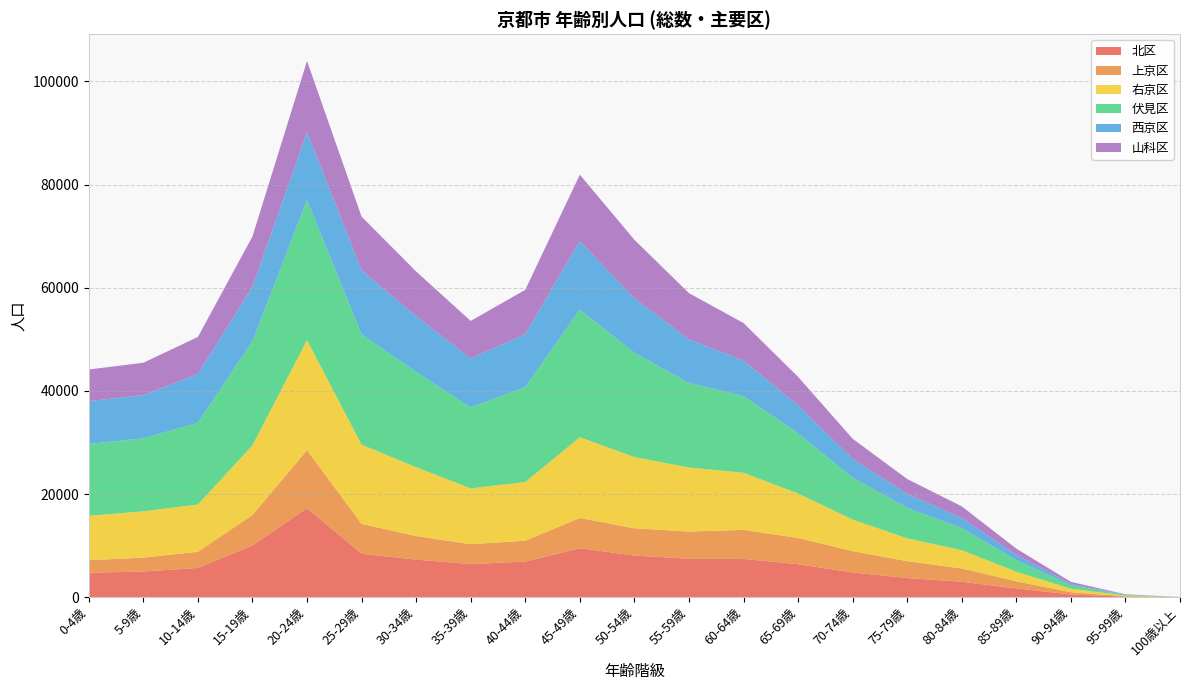

Reading right to left, what are all the values shown in this chart?

北区: 100歳以上=11	95-99歳=102	90-94歳=535	85-89歳=1699	80-84歳=2995	75-79歳=3705	70-74歳=4783	65-69歳=6391	60-64歳=7412	55-59歳=7451	50-54歳=8077	45-49歳=9492	40-44歳=6894	35-39歳=6420	30-34歳=7279	25-29歳=8411	20-24歳=17254	15-19歳=10037	10-14歳=5675	5-9歳=4979	0-4歳=4732
上京区: 100歳以上=9	95-99歳=80	90-94歳=428	85-89歳=1370	80-84歳=2571	75-79歳=3276	70-74歳=4147	65-69歳=5091	60-64歳=5633	55-59歳=5266	50-54歳=5270	45-49歳=5870	40-44歳=4042	35-39歳=3853	30-34歳=4572	25-29歳=5798	20-24歳=11240	15-19歳=5901	10-14歳=3129	5-9歳=2695	0-4歳=2431
右京区: 100歳以上=2	95-99歳=137	90-94歳=676	85-89歳=1870	80-84歳=3544	75-79歳=4416	70-74歳=6111	65-69歳=8620	60-64歳=11074	55-59歳=12422	50-54歳=13815	45-49歳=15654	40-44歳=11392	35-39歳=10820	30-34歳=13342	25-29歳=15358	20-24歳=21337	15-19歳=13504	10-14歳=9167	5-9歳=8972	0-4歳=8595
伏見区: 100歳以上=13	95-99歳=123	90-94歳=663	85-89歳=2264	80-84歳=4277	75-79歳=5922	70-74歳=8109	65-69歳=11651	60-64歳=14869	55-59歳=16402	50-54歳=20215	45-49歳=24753	40-44歳=18396	35-39歳=15693	30-34歳=18458	25-29歳=21402	20-24歳=27144	15-19歳=20196	10-14歳=15830	5-9歳=14145	0-4歳=13954
西京区: 100歳以上=2	95-99歳=44	90-94歳=286	85-89歳=1005	80-84歳=1978	75-79歳=2681	70-74歳=3685	65-69歳=5439	60-64歳=6886	55-59歳=8440	50-54歳=10569	45-49歳=13260	40-44歳=10297	35-39歳=9486	30-34歳=10839	25-29歳=12368	20-24歳=13220	15-19歳=10546	10-14歳=9484	5-9歳=8368	0-4歳=8299
山科区: 100歳以上=3	95-99歳=71	90-94歳=379	85-89歳=1209	80-84歳=2241	75-79歳=2905	70-74歳=3887	65-69歳=5527	60-64歳=7272	55-59歳=8966	50-54歳=11348	45-49歳=12886	40-44歳=8575	35-39歳=7283	30-34歳=8658	25-29歳=10435	20-24歳=13766	15-19歳=9750	10-14歳=7166	5-9歳=6292	0-4歳=6130